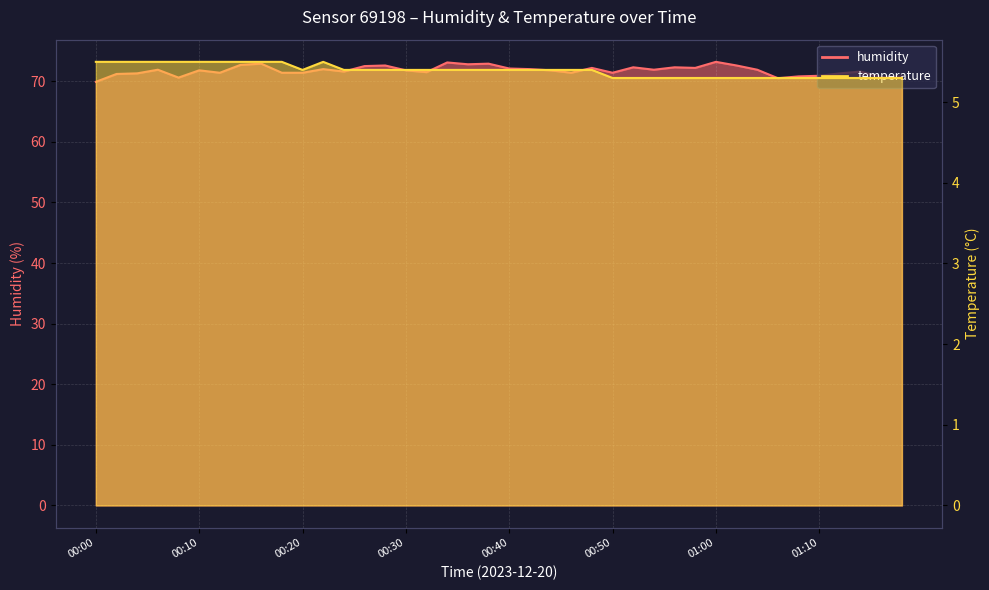

Rank the series by their maximum value, from highest to lowest.

humidity, temperature